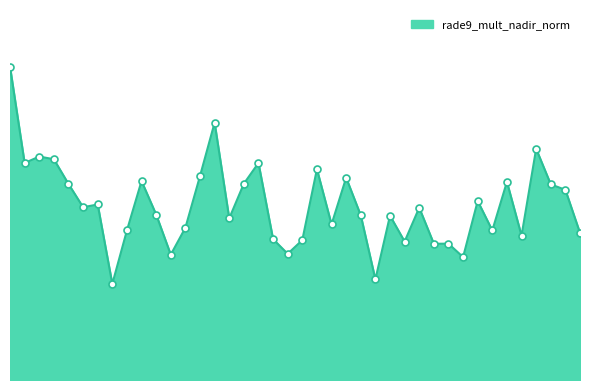

Is this an area chart (filled region under the line)?

Yes